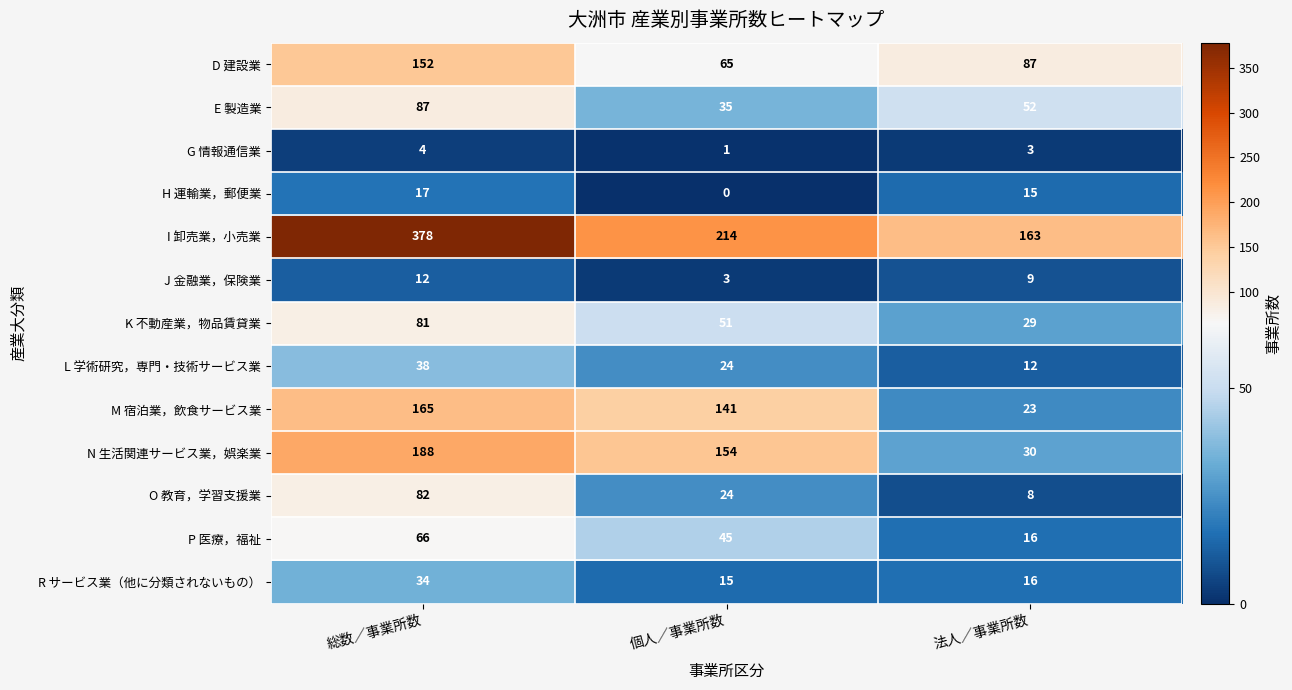

What is the difference between the N 生活関連サービス業，娯楽業 values at 総数／事業所数 and 個人／事業所数?

34